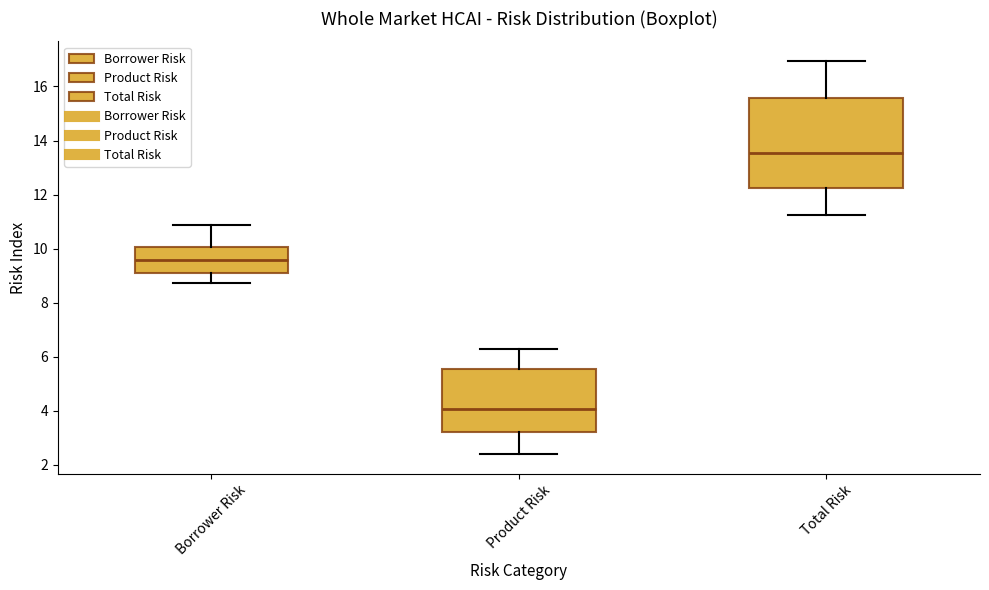

Reading left to right, read every box against the y-axis: the position of its median line, the range the box covers, and the ends of its whiskers. The values are not printed on the chart, so give them approximately, as read against the axis.

Borrower Risk: median 9.6, box 9.0 to 10.0, whiskers 8.8 to 10.8
Product Risk: median 4.0, box 3.2 to 5.6, whiskers 2.4 to 6.2
Total Risk: median 13.6, box 12.2 to 15.6, whiskers 11.2 to 17.0